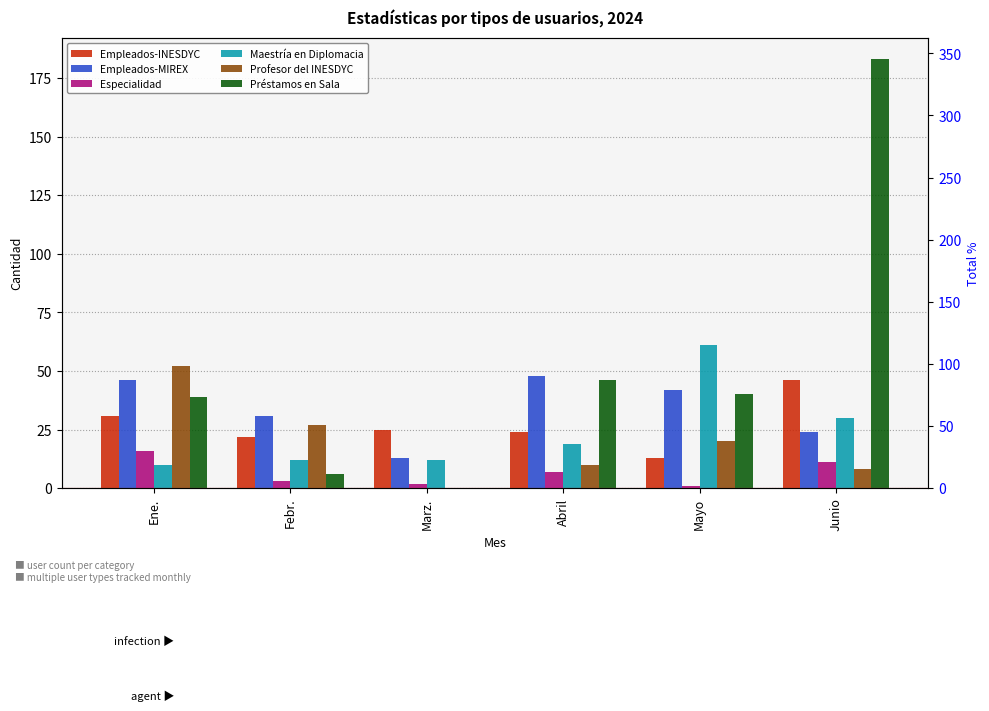

What is the label of the 5th bar from the left?

Mayo